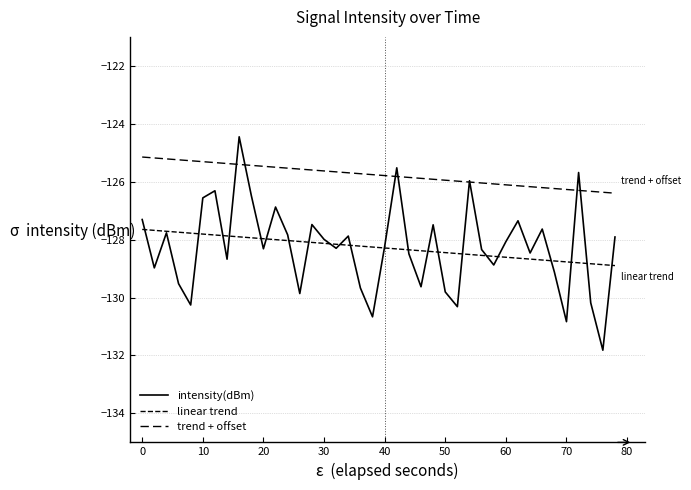

What is the difference between the second highest and second lowest values in the intensity(dBm) series?

5.3